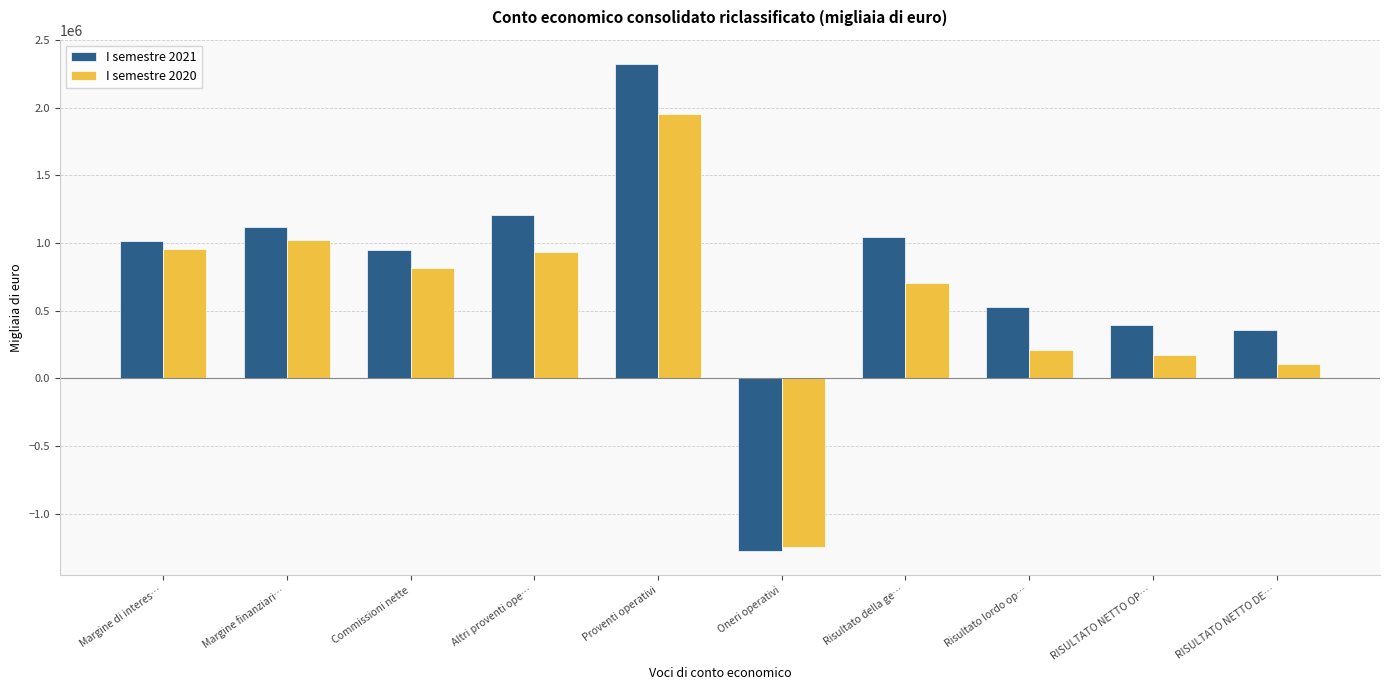

What is the highest value of the I semestre 2021 series?

2323527